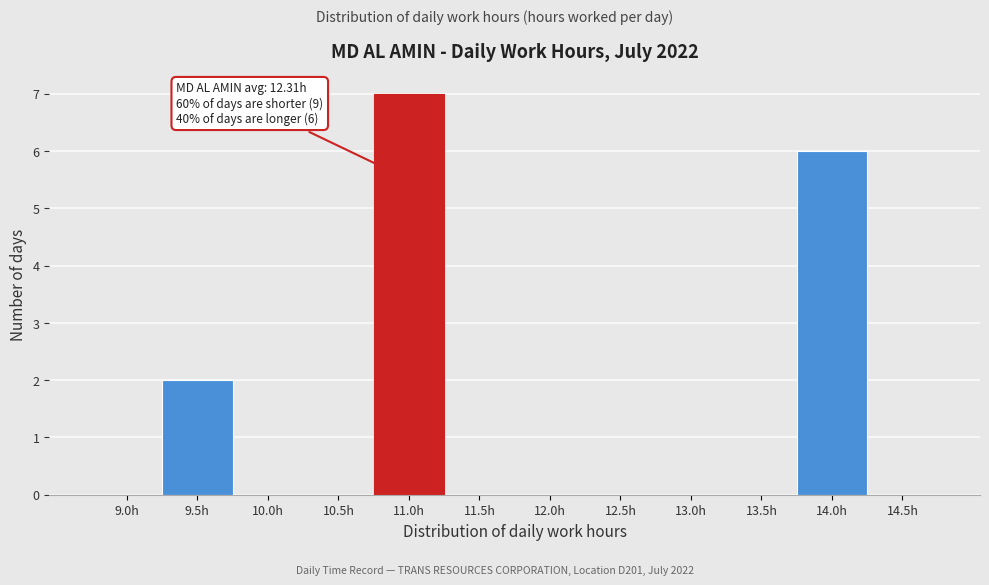

Reading right to left, list all the values displayed in this chart.

14.5h=0	14.0h=6	13.5h=0	13.0h=0	12.5h=0	12.0h=0	11.5h=0	11.0h=7	10.5h=0	10.0h=0	9.5h=2	9.0h=0